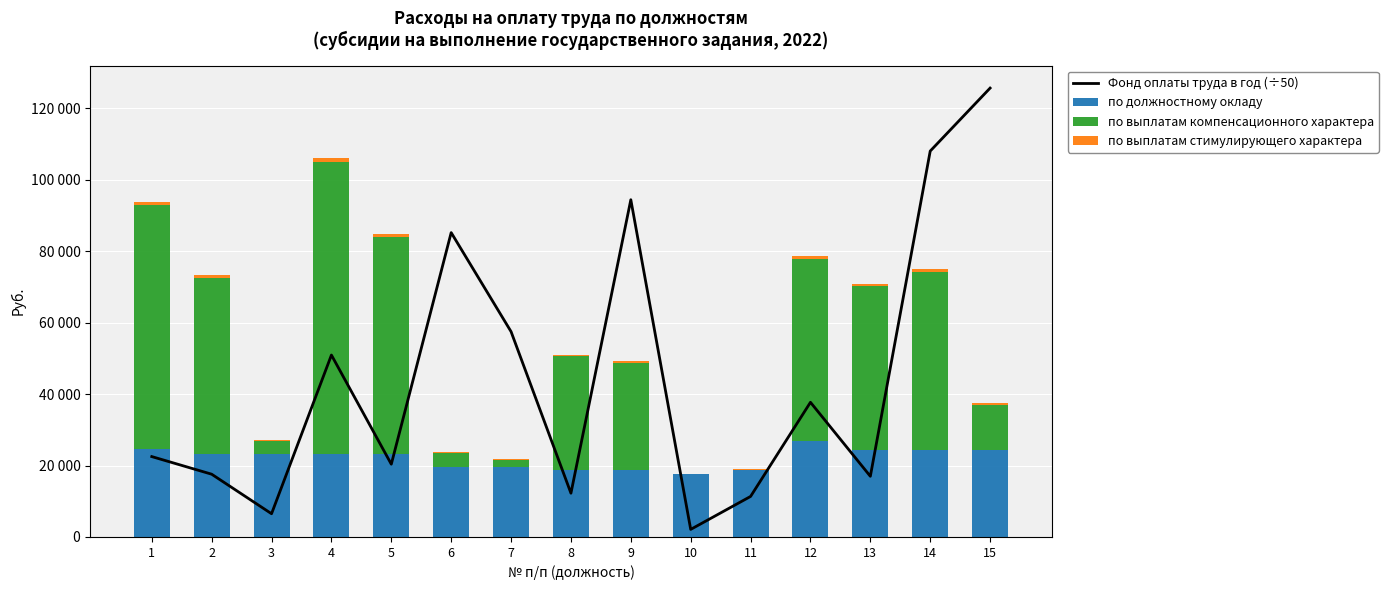

What is the greatest value displayed?

125685.9